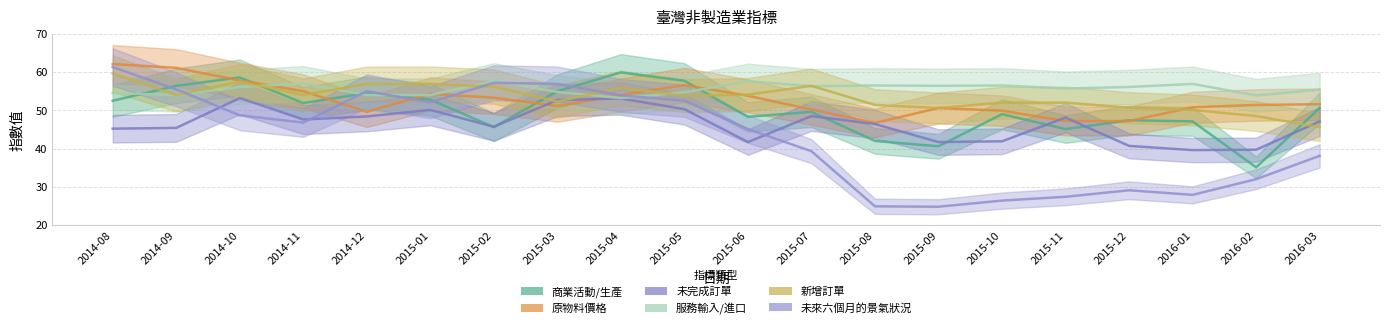

What is the spread (max minus min) of values at 2015-08?

31.6